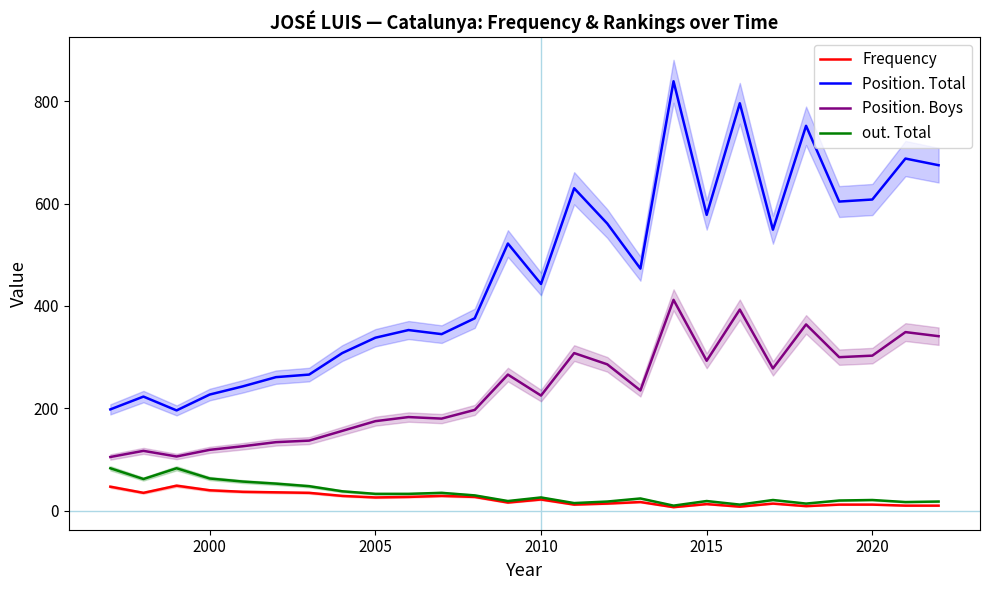

What is the maximum value for Frequency?

49